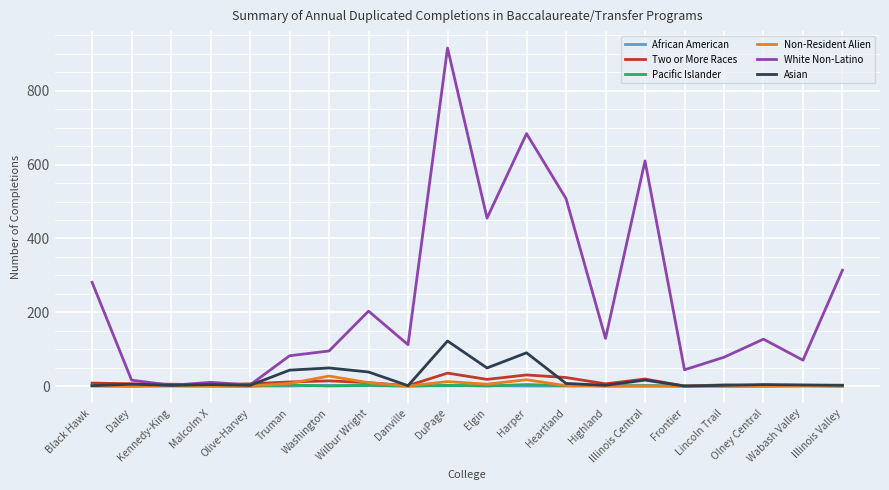

What is the approximate value of White Non-Latino at Harper?

684